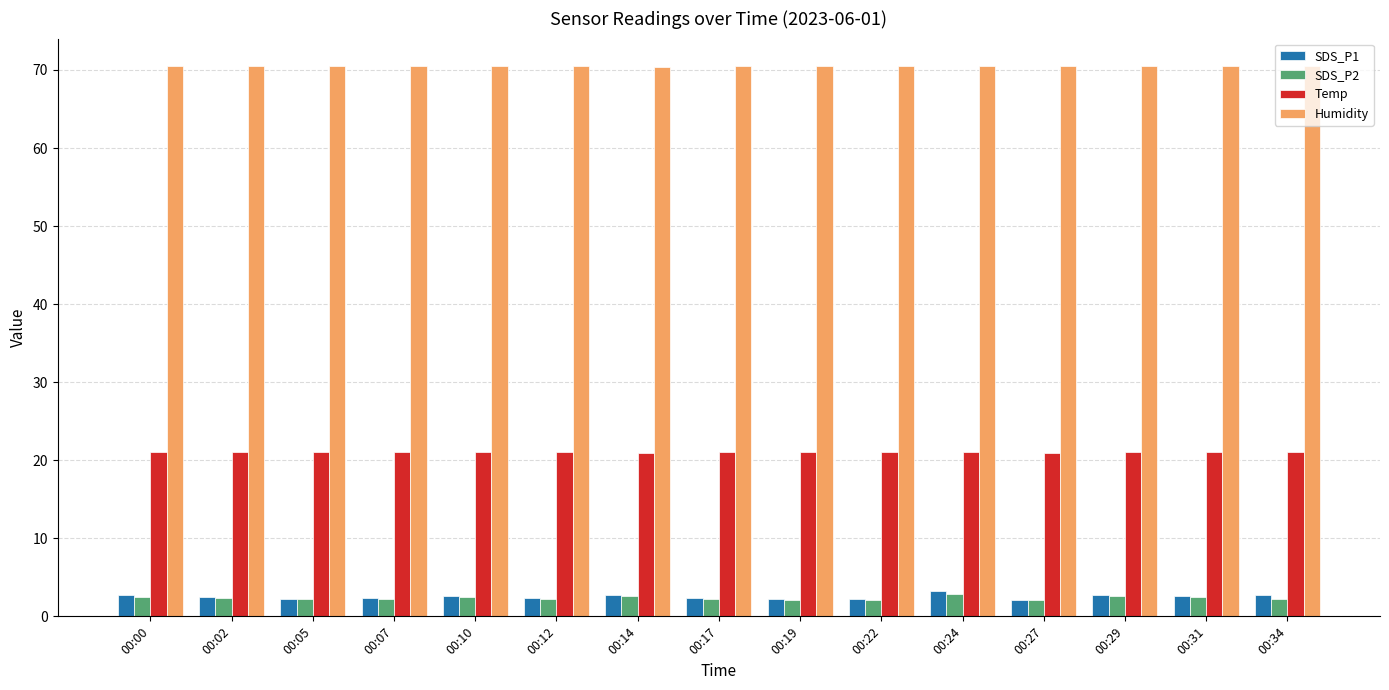

What is the sum of the Temp values at 00:22 and 00:00?

42.0